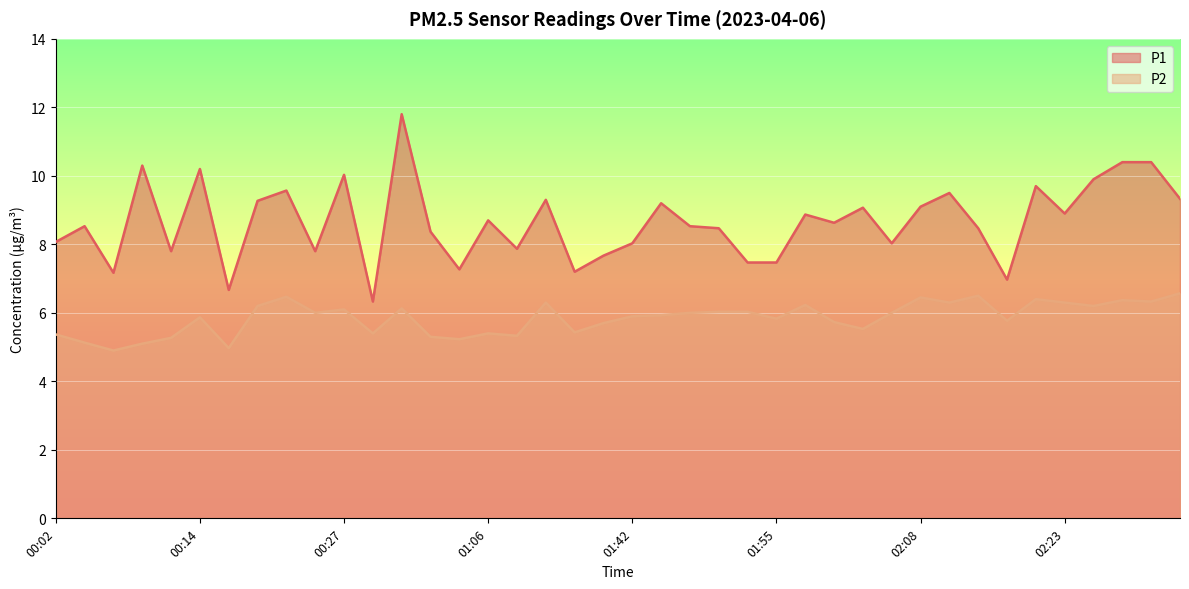

Which series changed the most between 00:09 and 02:08?

P2